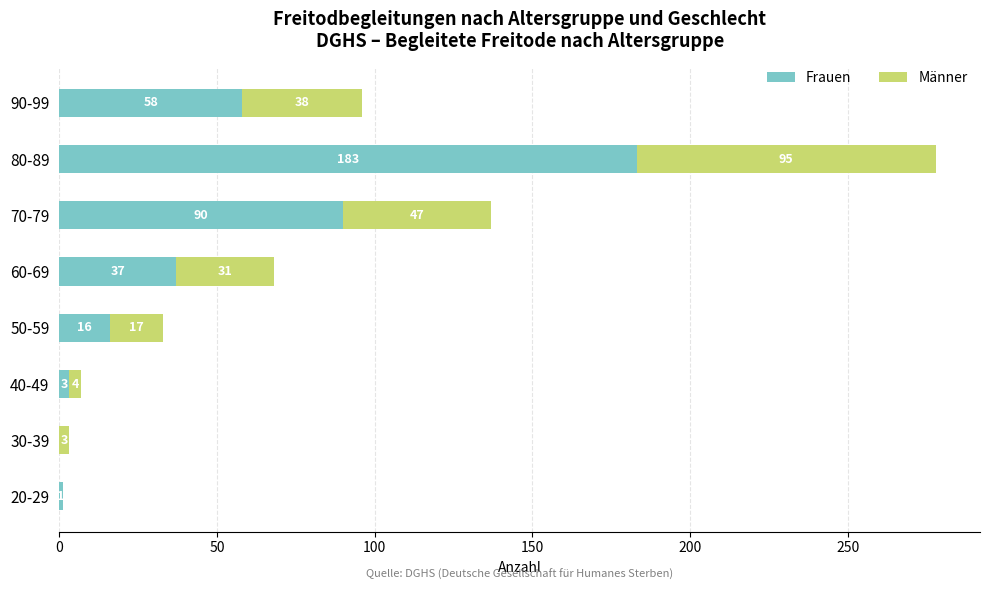

Where is Frauen nearest to the value 91?

70-79